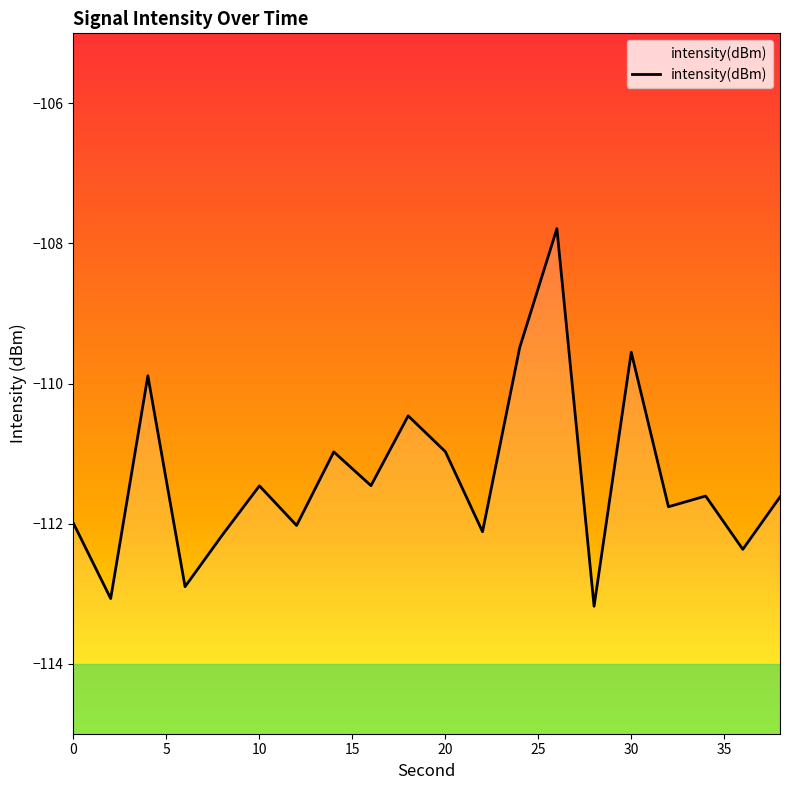

True or false: the data shows -69.7 at 18.

False